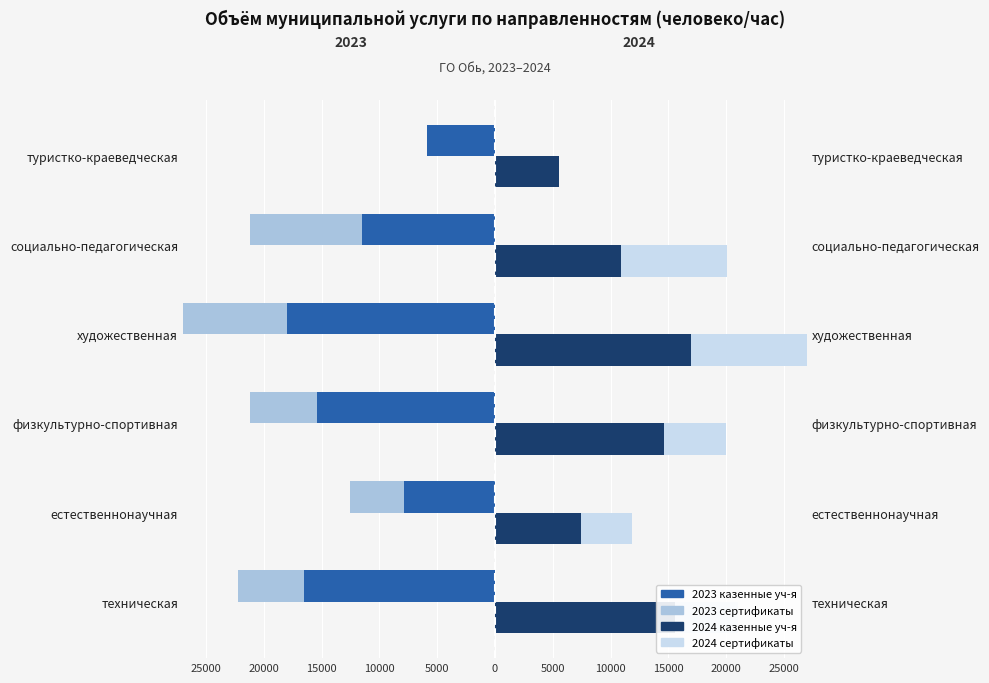

The 2024 казенные уч-я series shows 10080 at художественная. True or false?

False